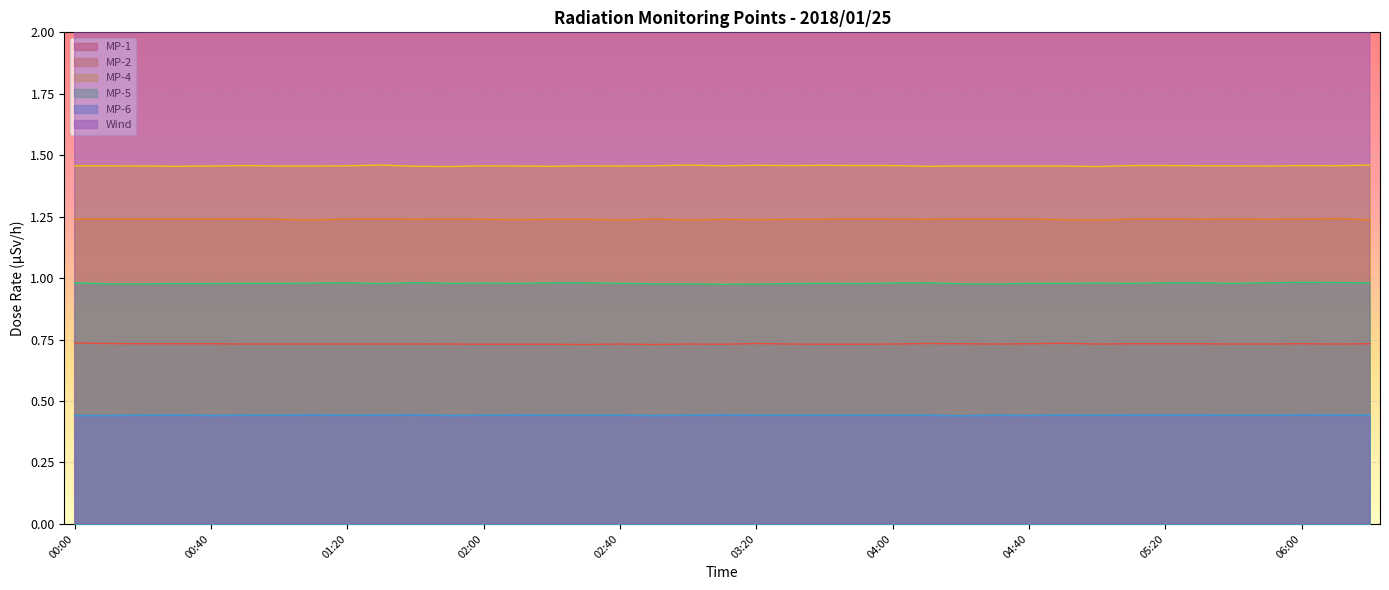

What is the label of the 27th point from the right?

02:00